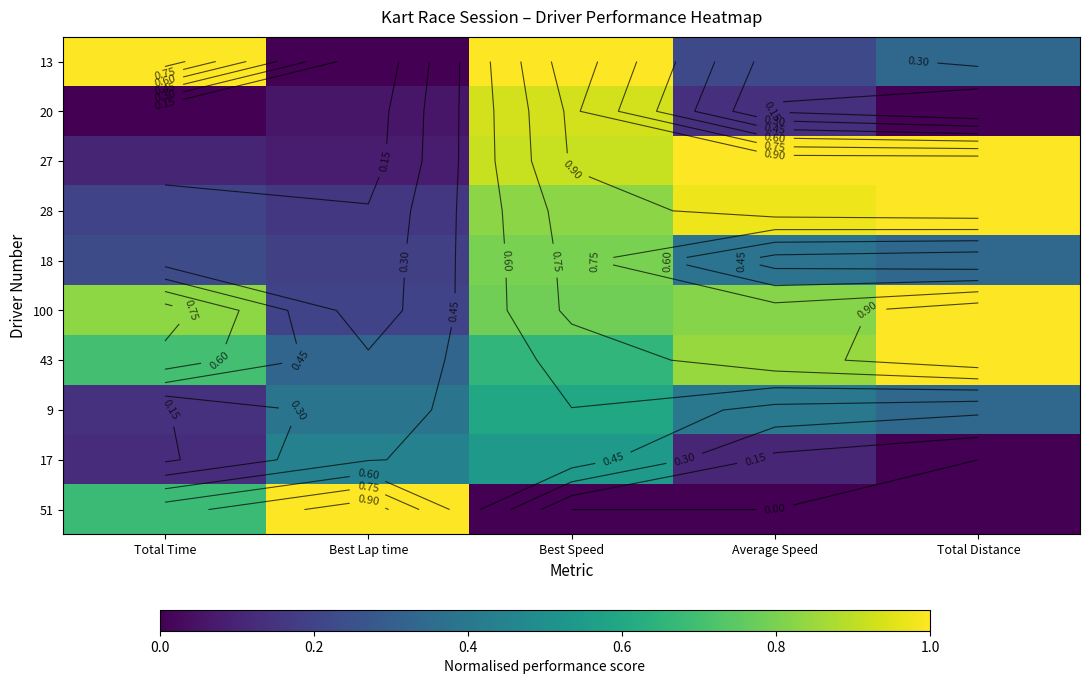

The value of 9 at Best Speed is 0.4. True or false?

False